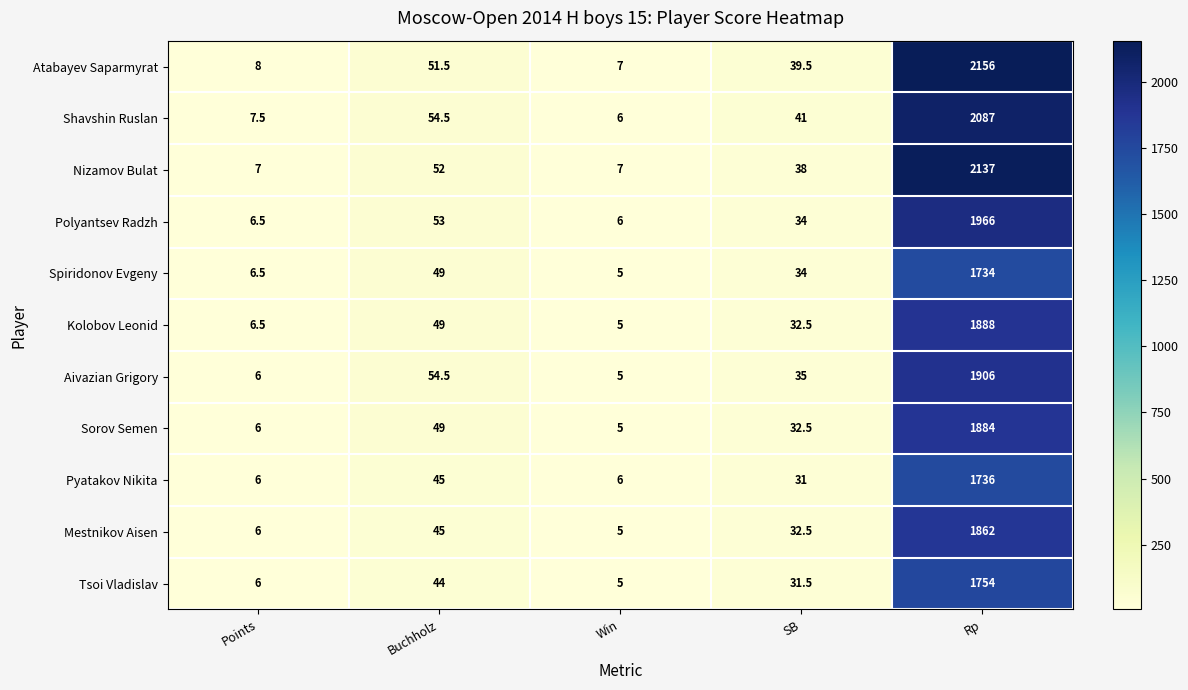

What value does the Nizamov Bulat series have at Win?

7.0